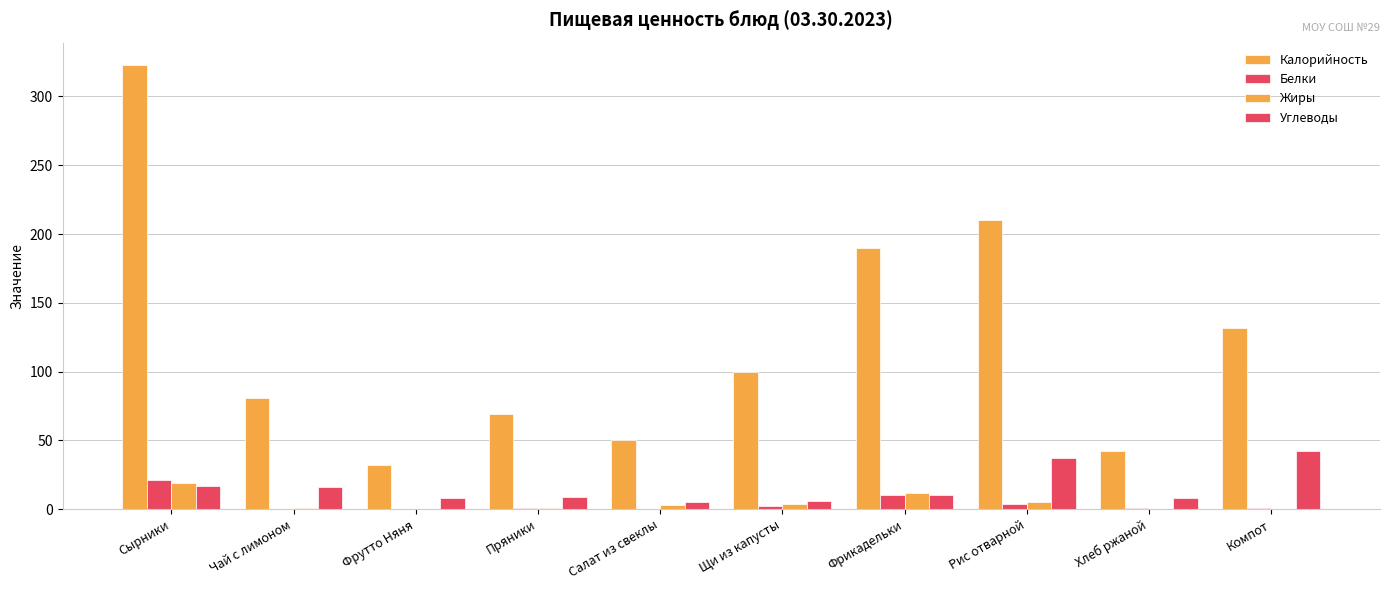

Reading left to right, what are all the values shown in this chart?

Калорийность: Сырники=323	Чай с лимоном=81	Фрутто Няня=32	Пряники=69	Салат из свеклы=50	Щи из капусты=100	Фрикадельки=190	Рис отварной=210	Хлеб ржаной=42	Компот=132
Белки: Сырники=21	Чай с лимоном=0	Фрутто Няня=0	Пряники=1	Салат из свеклы=0	Щи из капусты=2	Фрикадельки=10	Рис отварной=4	Хлеб ржаной=1	Компот=1
Жиры: Сырники=19	Чай с лимоном=1	Фрутто Няня=0	Пряники=1	Салат из свеклы=3	Щи из капусты=4	Фрикадельки=12	Рис отварной=5	Хлеб ржаной=0	Компот=0
Углеводы: Сырники=17	Чай с лимоном=16	Фрутто Няня=8	Пряники=9	Салат из свеклы=5	Щи из капусты=6	Фрикадельки=10	Рис отварной=37	Хлеб ржаной=8	Компот=42